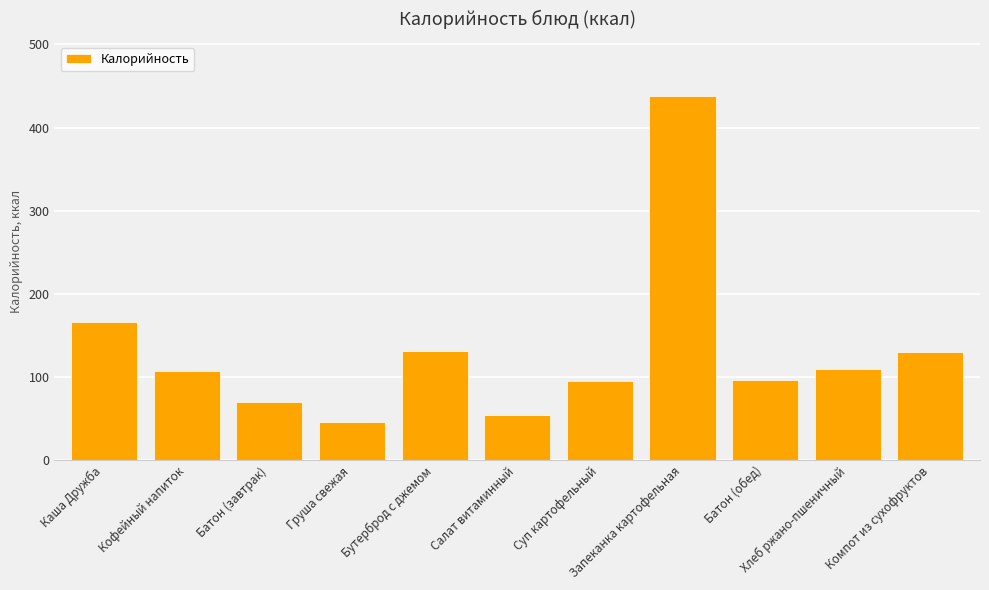

The value at Кофейный напиток is 147.0. True or false?

False